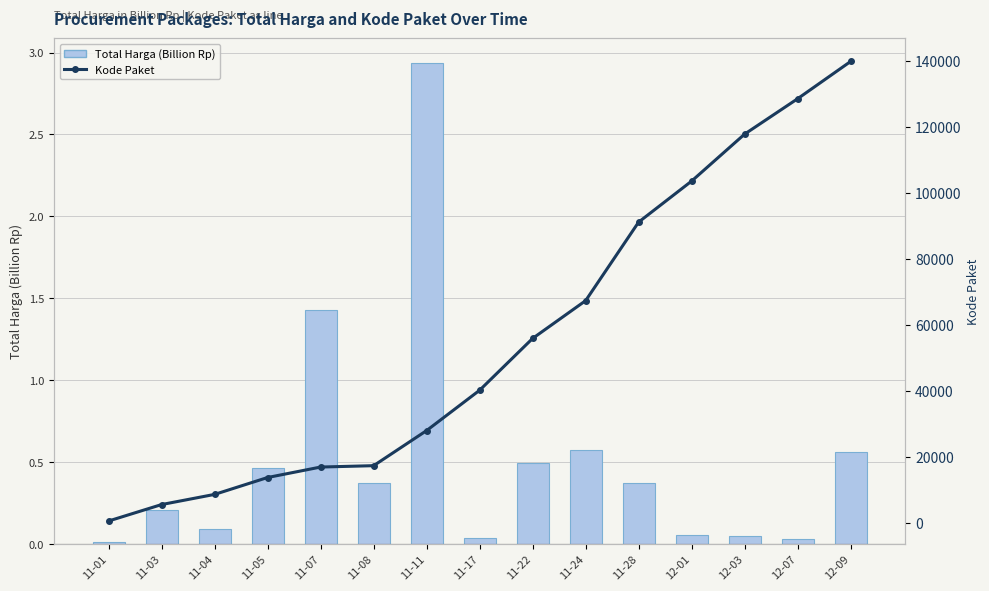

What are all the series names shown in the legend?

Total Harga (Billion Rp), Kode Paket